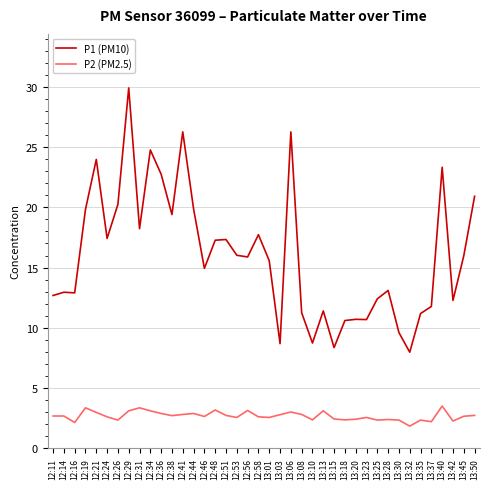

What is the difference between the P1 (PM10) values at 12:31 and 12:29?

11.7